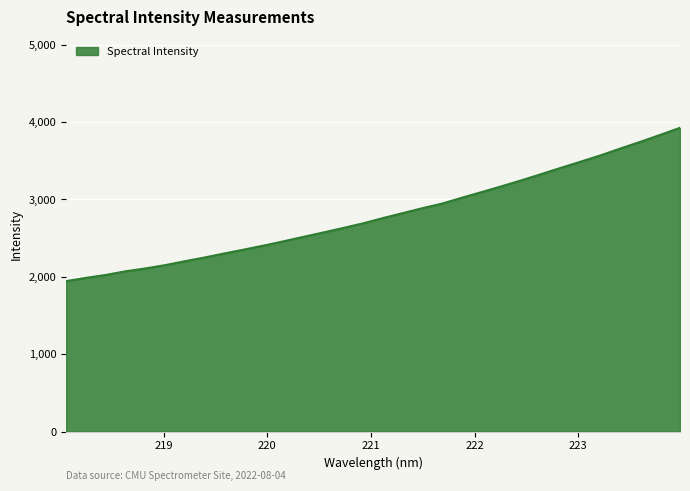

What is the minimum value shown in the chart?

1944.0